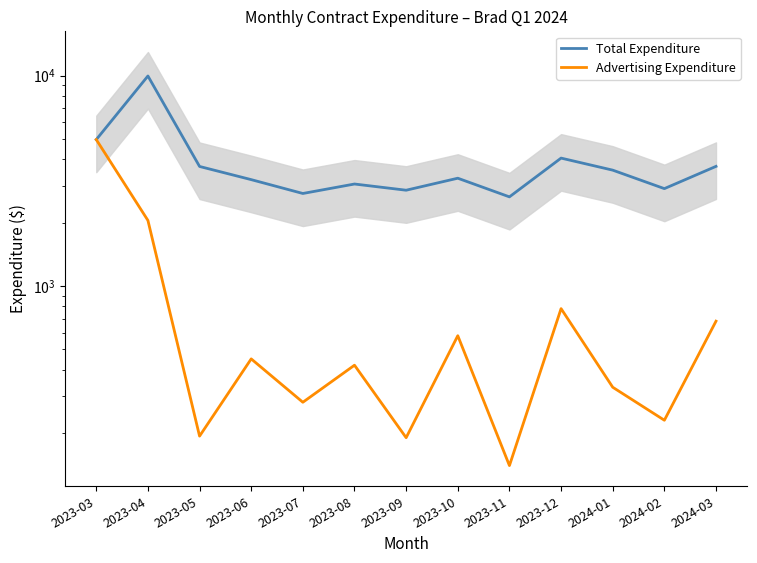

The value of Advertising Expenditure at 2024-01 is 330.0. True or false?

True